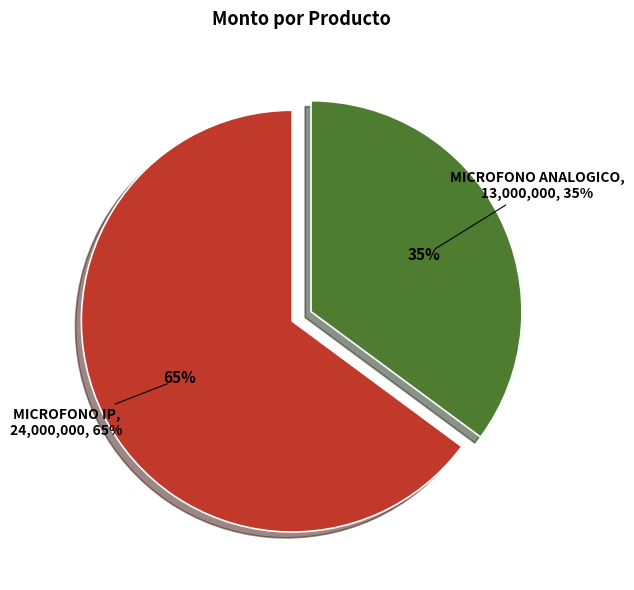

Which slice represents more than half of the pie?

MICROFONO IP